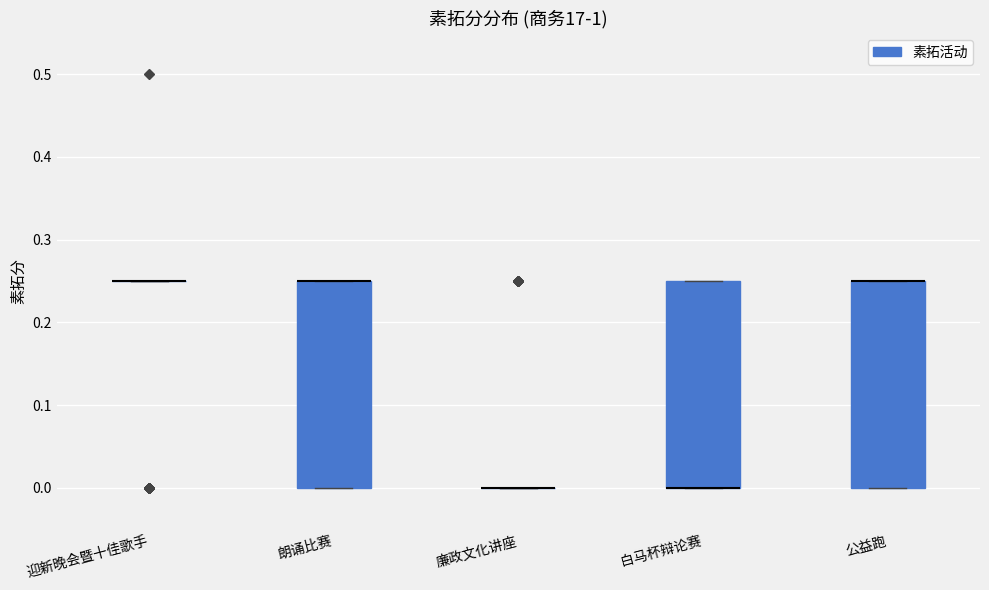

Reading left to right, transcribe this box plot: for each box, give where its median line is, the range the box spans, and where its two whiskers end, as read against the y-axis. The values are not printed on the chart, so give them approximately, as read against the axis.

迎新晚会暨十佳歌手: box collapsed to a line at 0.25, whiskers 0.25 to 0.25
朗诵比赛: median 0.25 (drawn on the box's upper edge), box 0.00 to 0.25, whiskers 0.00 to 0.25
廉政文化讲座: box collapsed to a line at 0.00, whiskers 0.00 to 0.00
白马杯辩论赛: median 0.00 (drawn on the box's lower edge), box 0.00 to 0.25, whiskers 0.00 to 0.25
公益跑: median 0.25 (drawn on the box's upper edge), box 0.00 to 0.25, whiskers 0.00 to 0.25